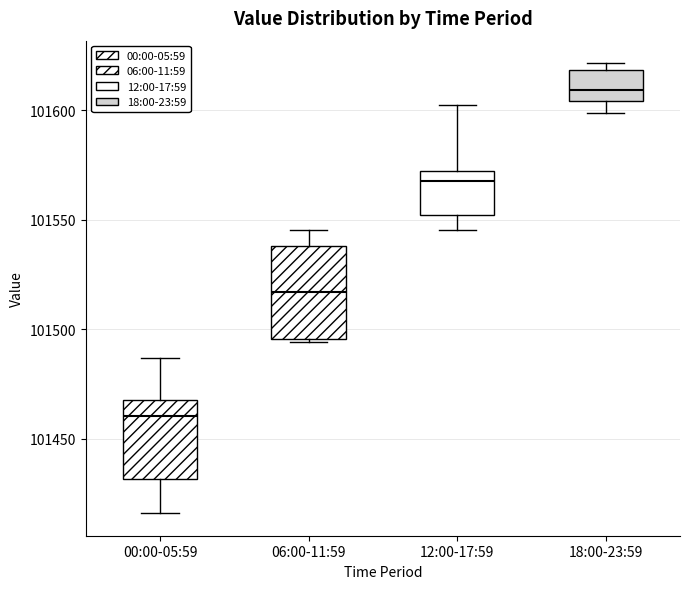

Reading left to right, read every box against the y-axis: the position of its median line, the range the box covers, and the ends of its whiskers. The values are not printed on the chart, so give them approximately, as read against the axis.

00:00-05:59: median 101460, box 101430 to 101470, whiskers 101415 to 101485
06:00-11:59: median 101515, box 101495 to 101540, whiskers 101495 to 101545
12:00-17:59: median 101570 (just below the box's upper edge), box 101550 to 101570, whiskers 101545 to 101600
18:00-23:59: median 101610, box 101605 to 101620, whiskers 101600 to 101620 (just above the box's upper edge)